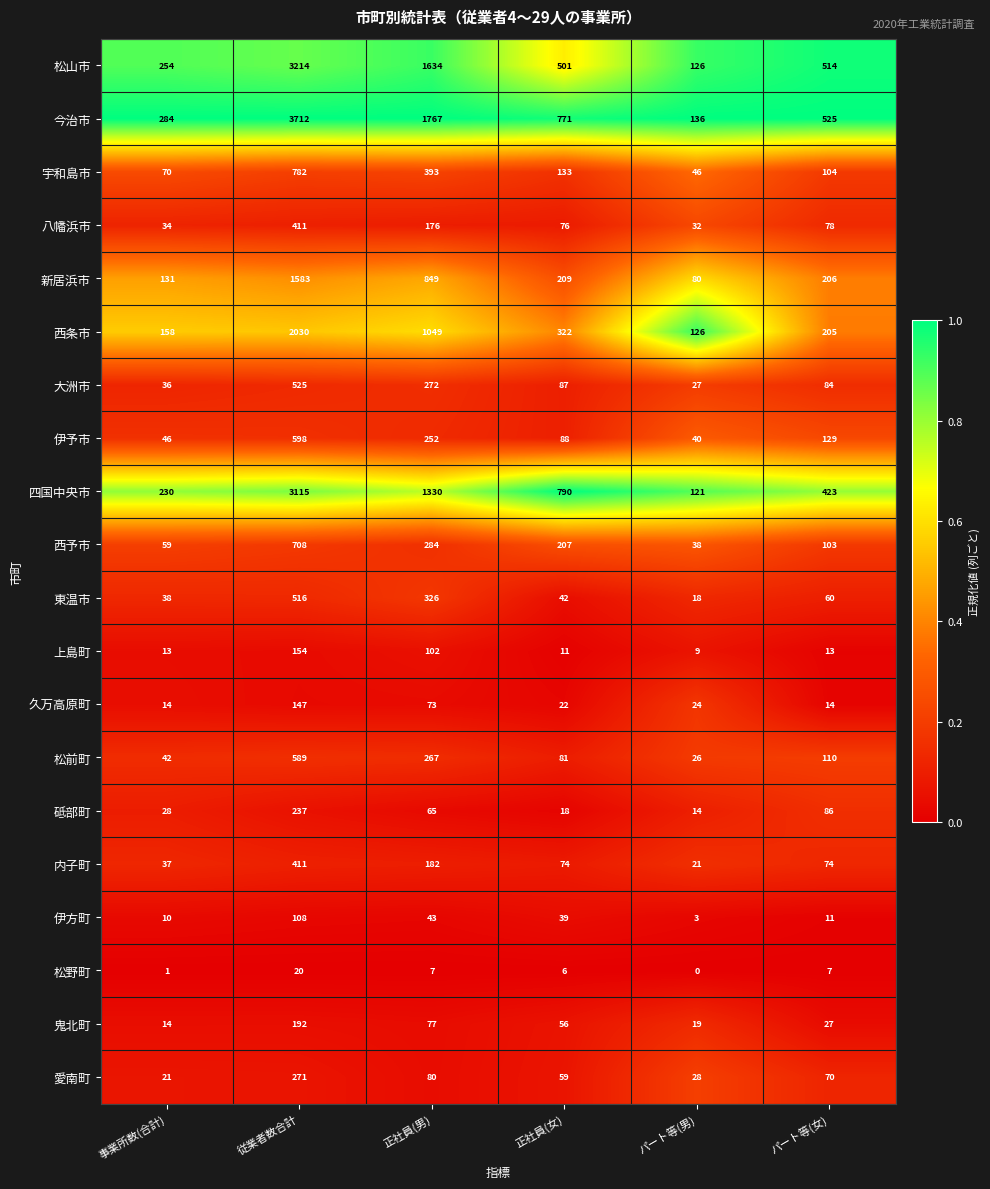

The 愛南町 series shows 89 at 正社員(女). True or false?

False